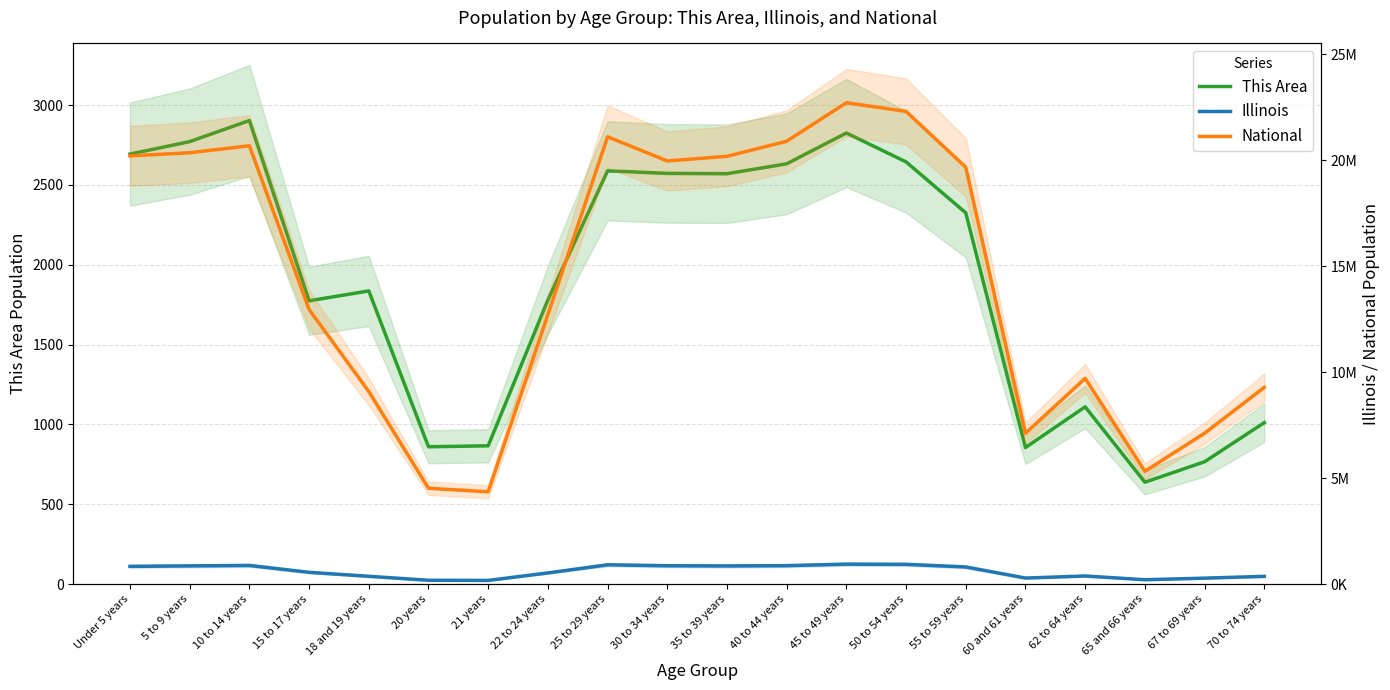

What position from the left is 35 to 39 years?

11